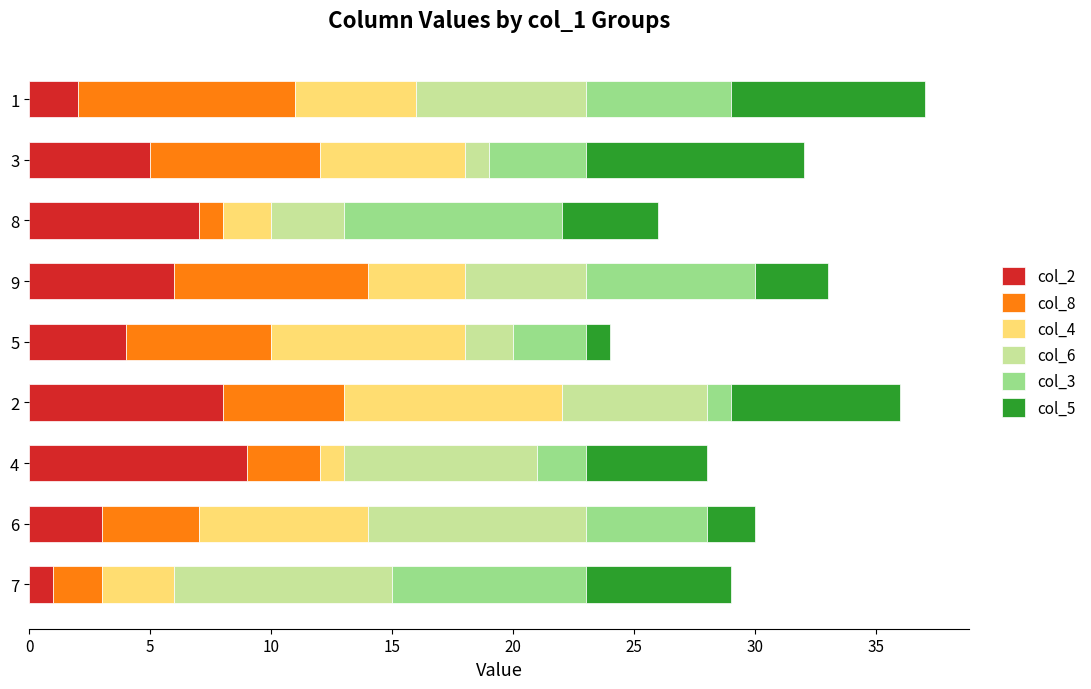

The col_2 series shows 6 at 9. True or false?

True